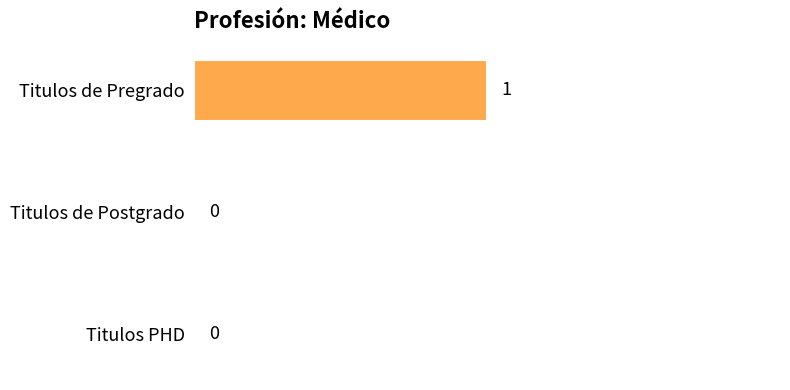

The chart shows a value of 0 at Titulos PHD. True or false?

True